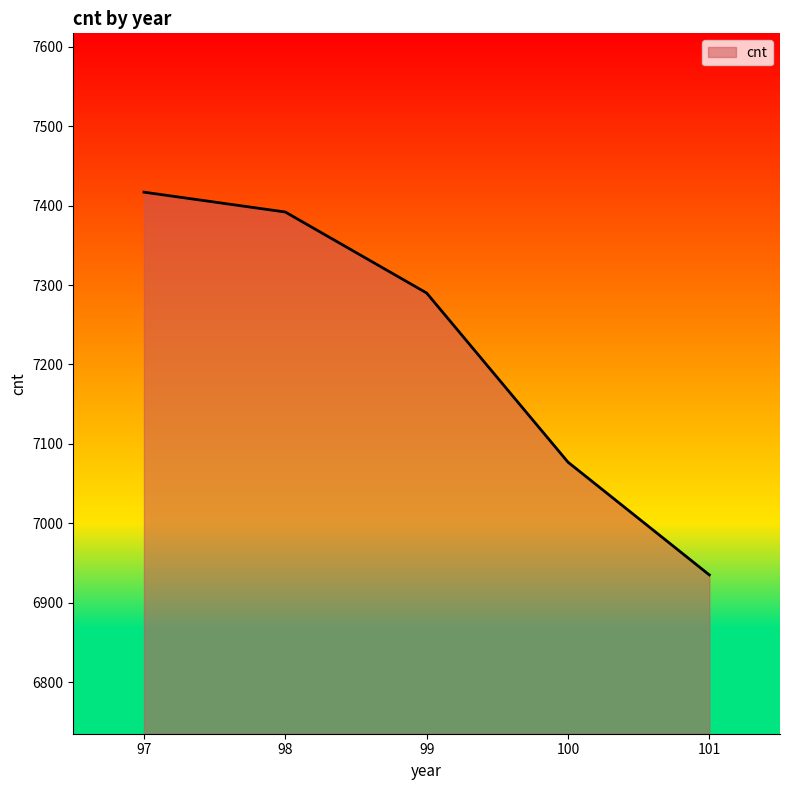

The chart shows a value of 7392 at 98. True or false?

True